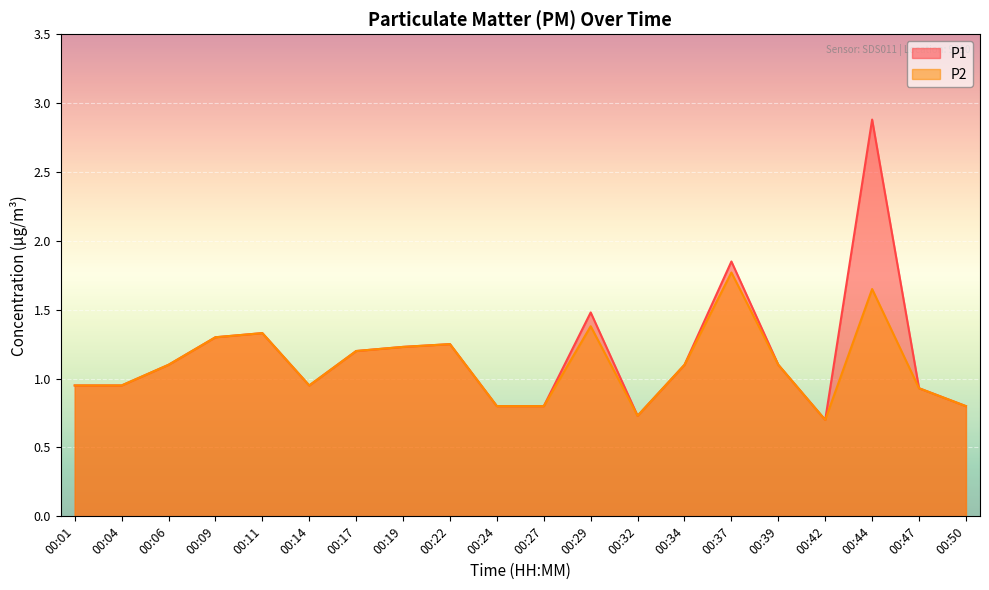

What is the difference between the maximum and minimum values in the P2 series?

1.1